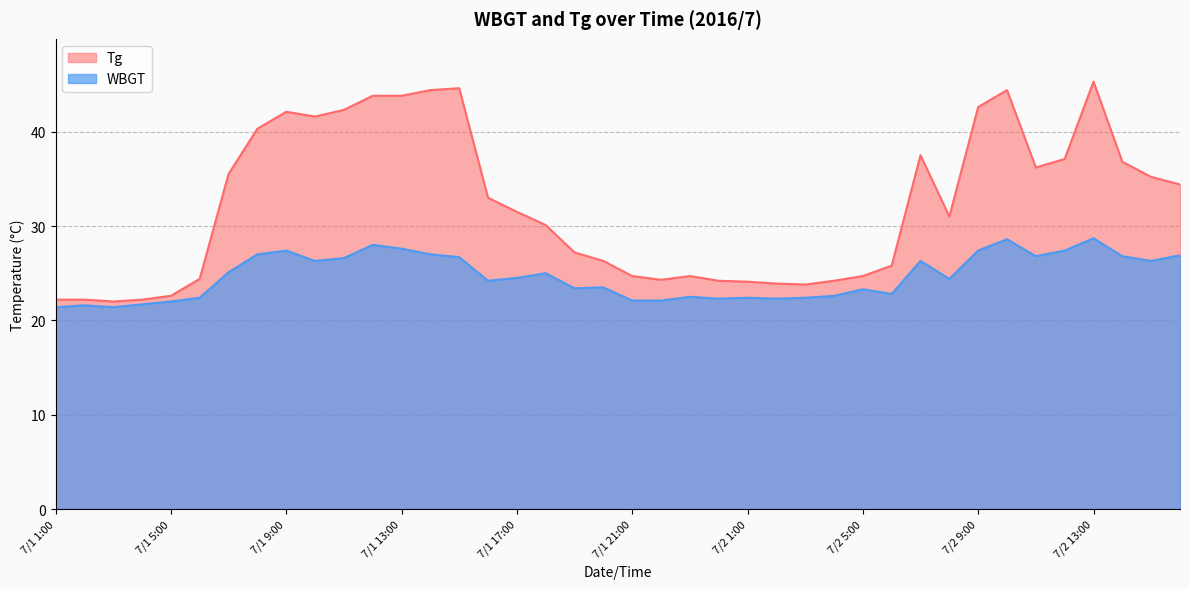

Does the chart have visible grid lines?

Yes